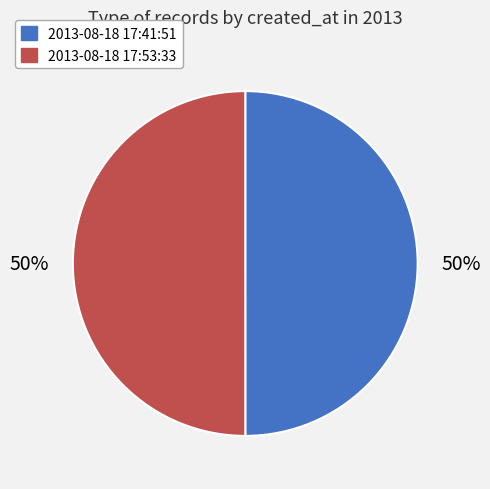

How many slices are in this pie chart?

2